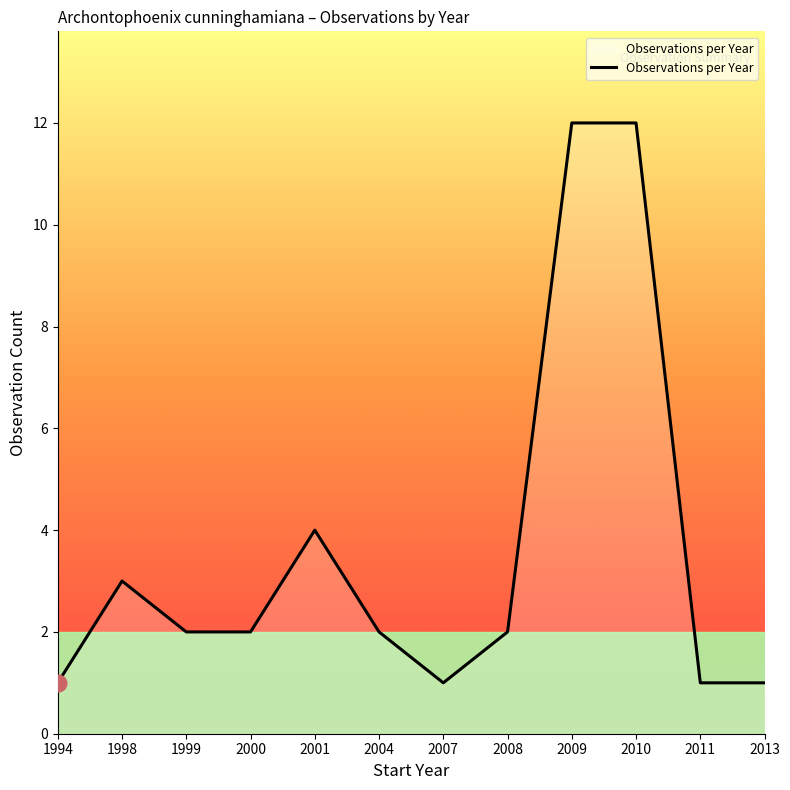

What is the change in value from 2004 to 2013?

-1